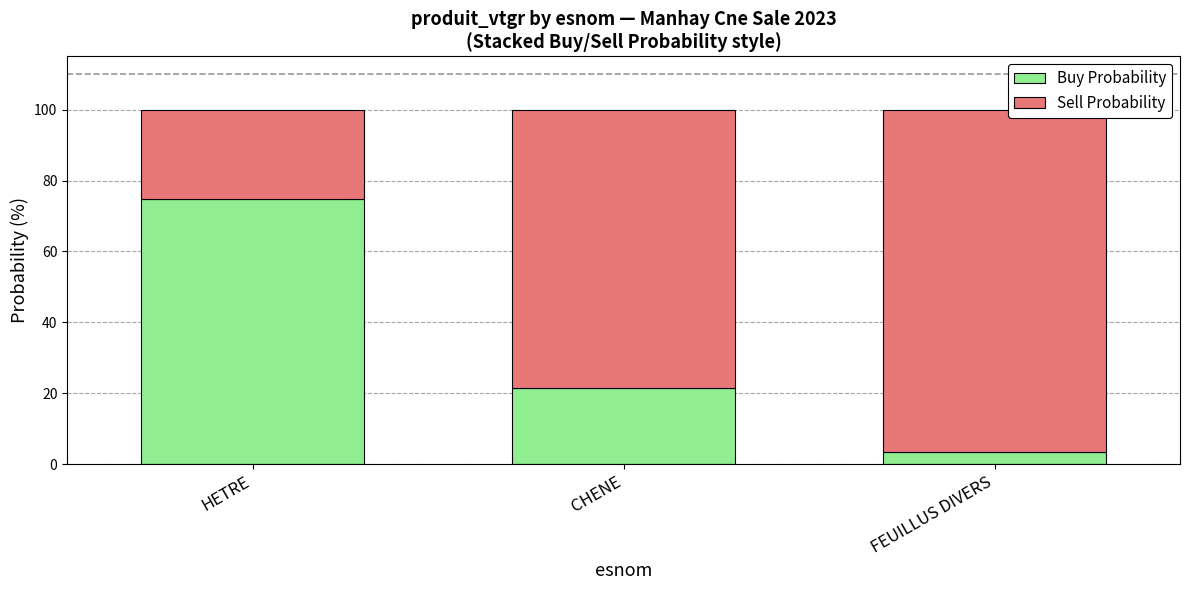

Reading left to right, what are the values for Buy Probability?

74.9	21.6	3.5